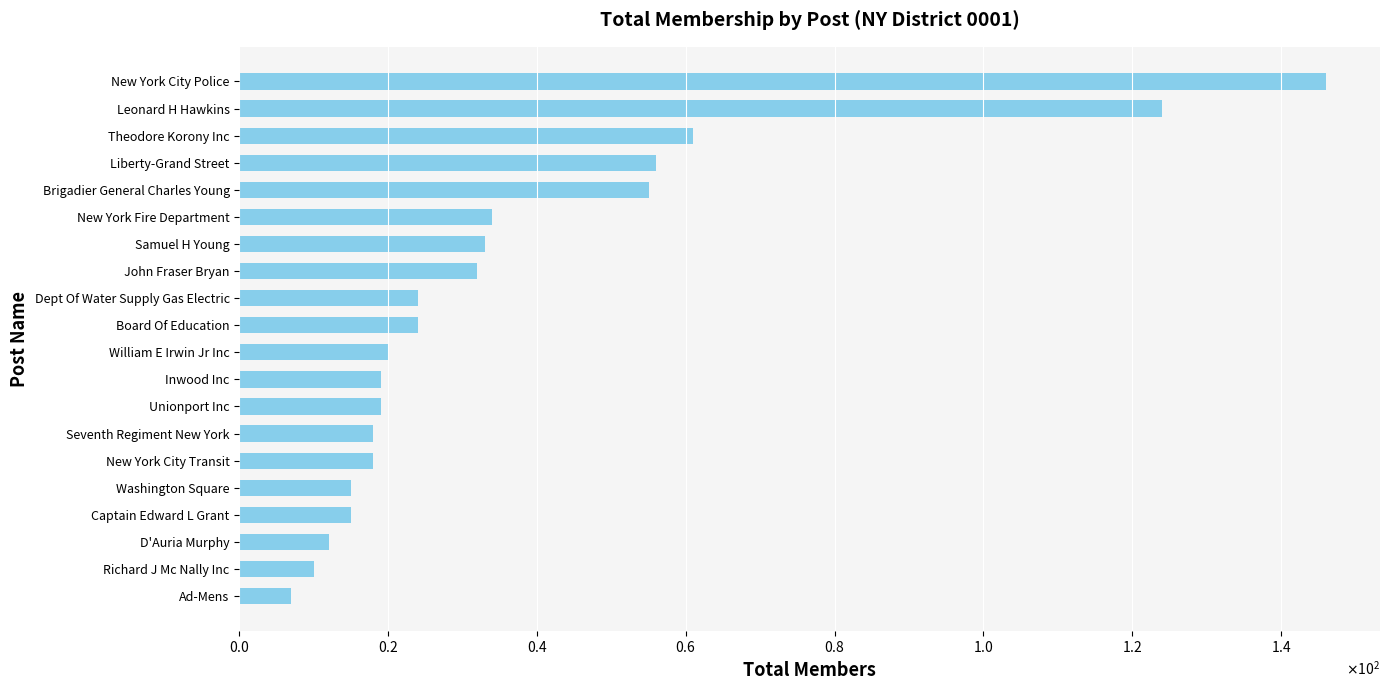

Are the bars horizontal?

Yes